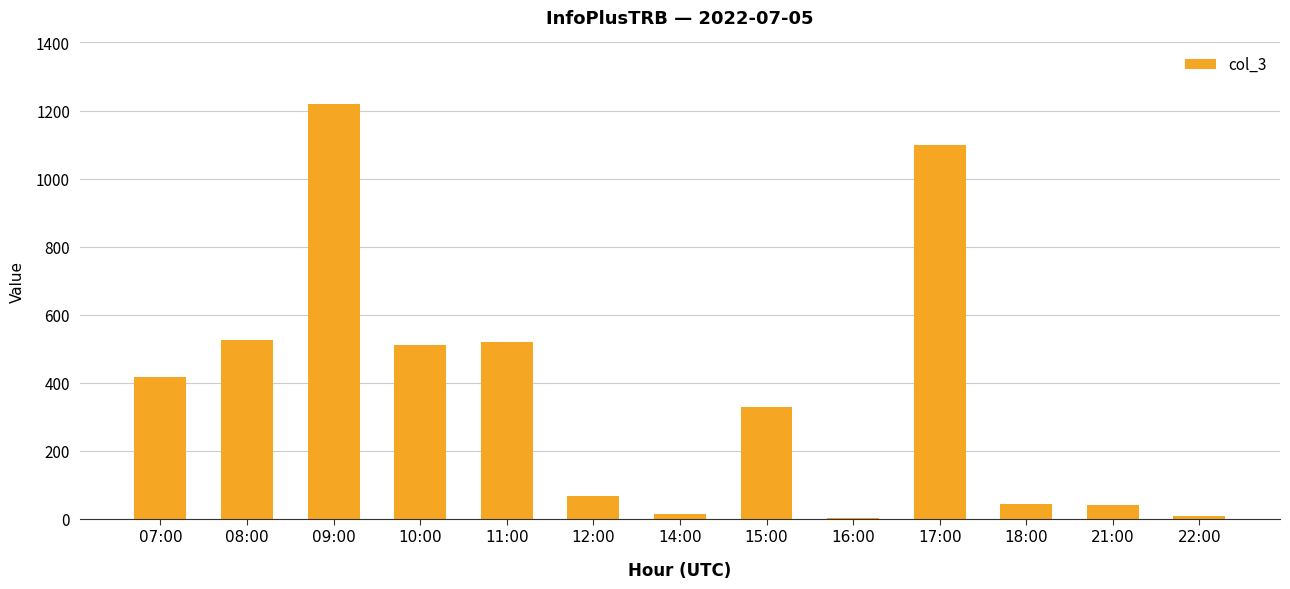

What is the sum of all values?

4805